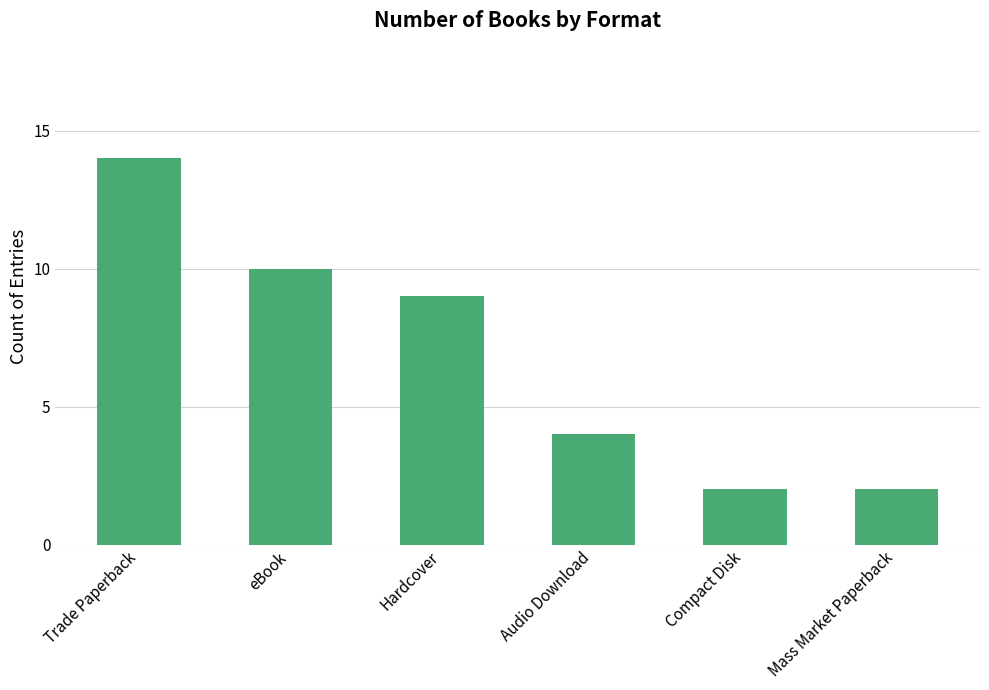

The value at Hardcover is 4. True or false?

False